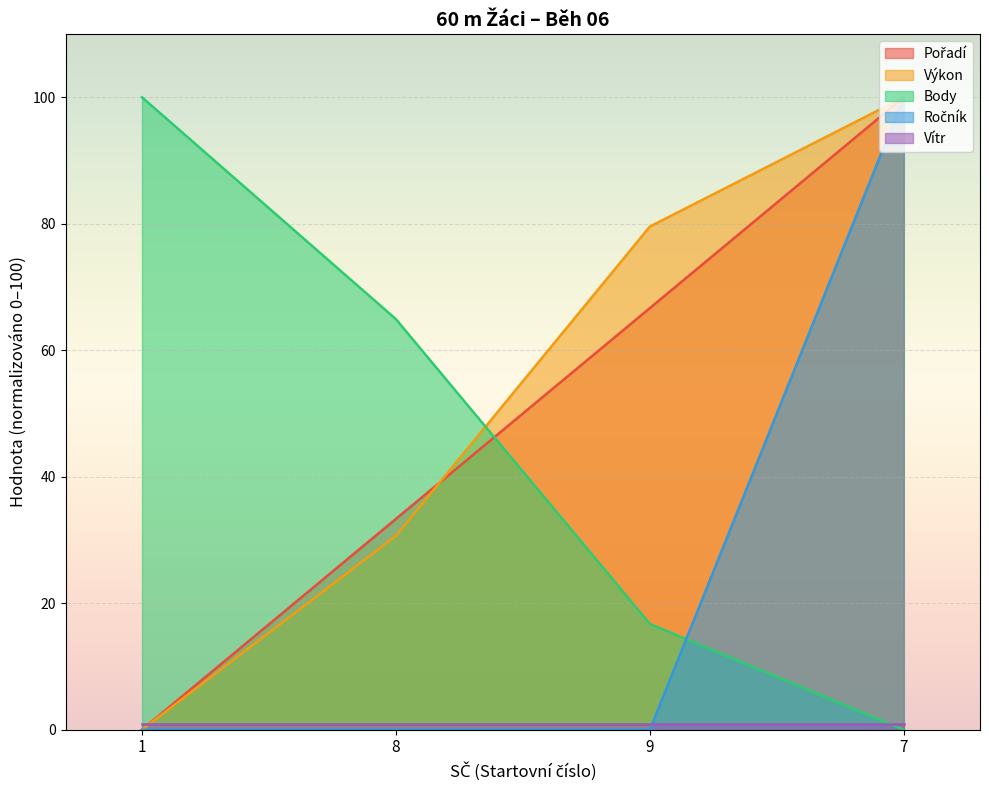

Between 8 and 9, which series saw the biggest shift?

Výkon